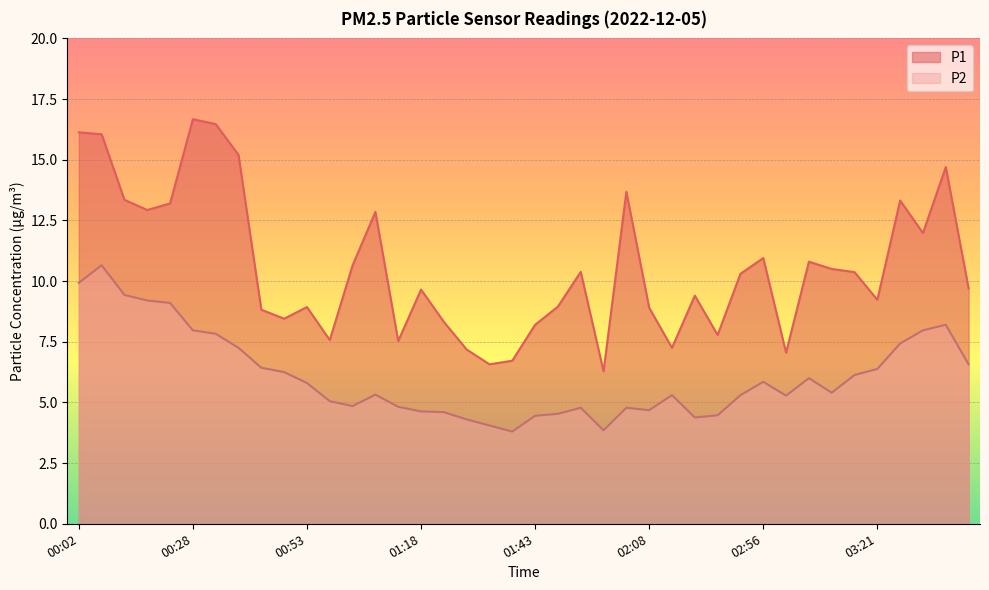

Which series changed the most between 00:33 and 02:46?

P1